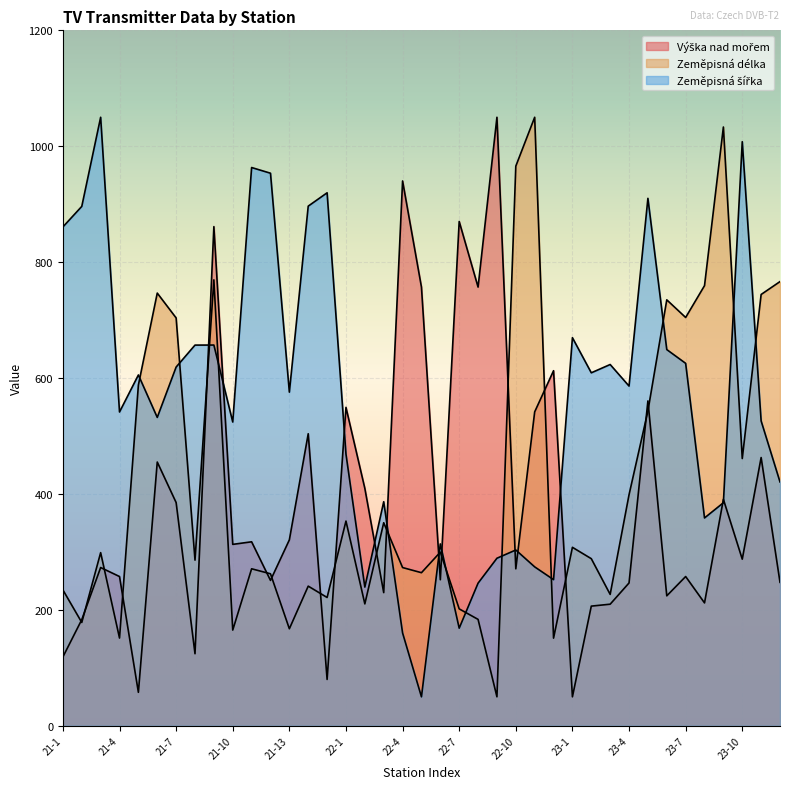

List the series in order of their overall mean, highest first.

Zeměpisná šířka, Zeměpisná délka, Výška nad mořem